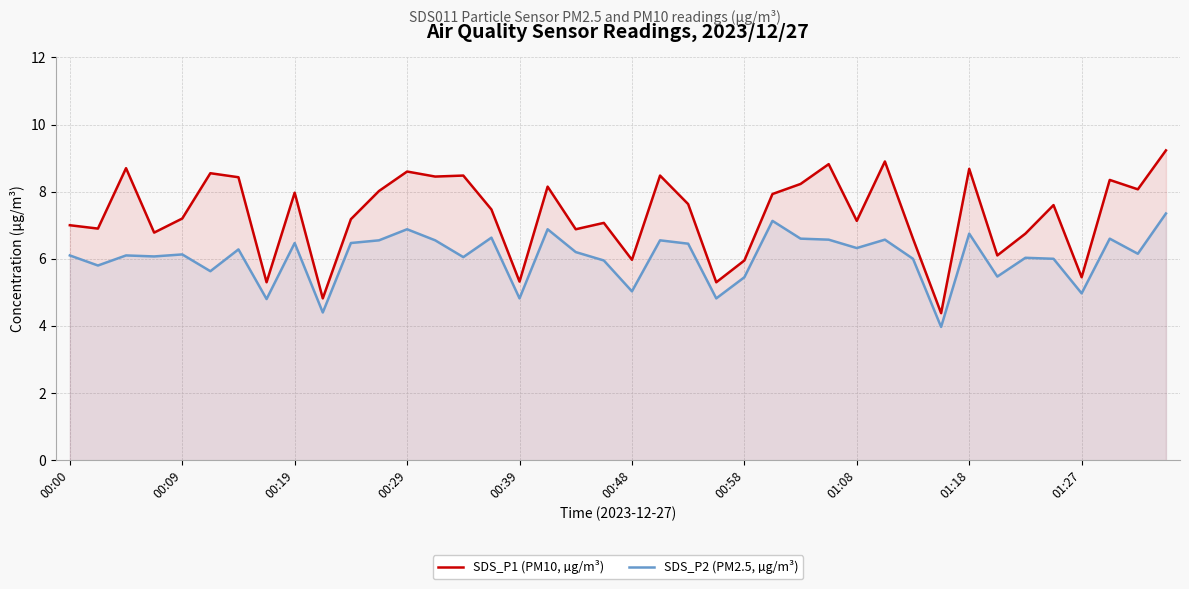

Read the SDS_P2 (PM2.5, µg/m³) value at 00:39.

4.8